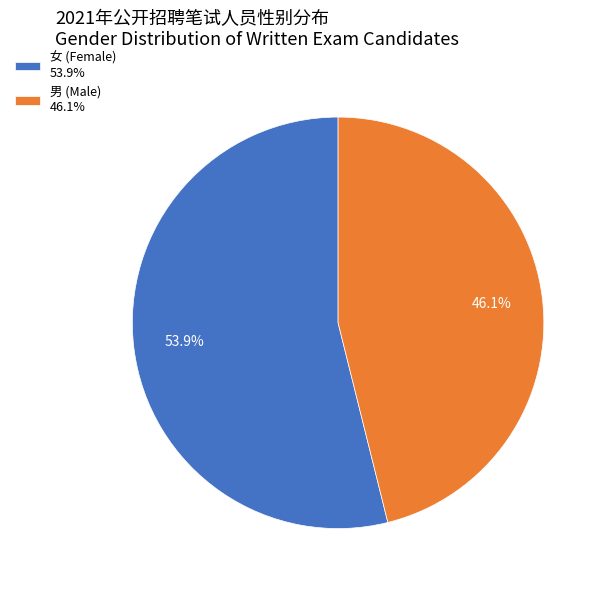

To the nearest percent, what percentage of the pie is 女?

54%